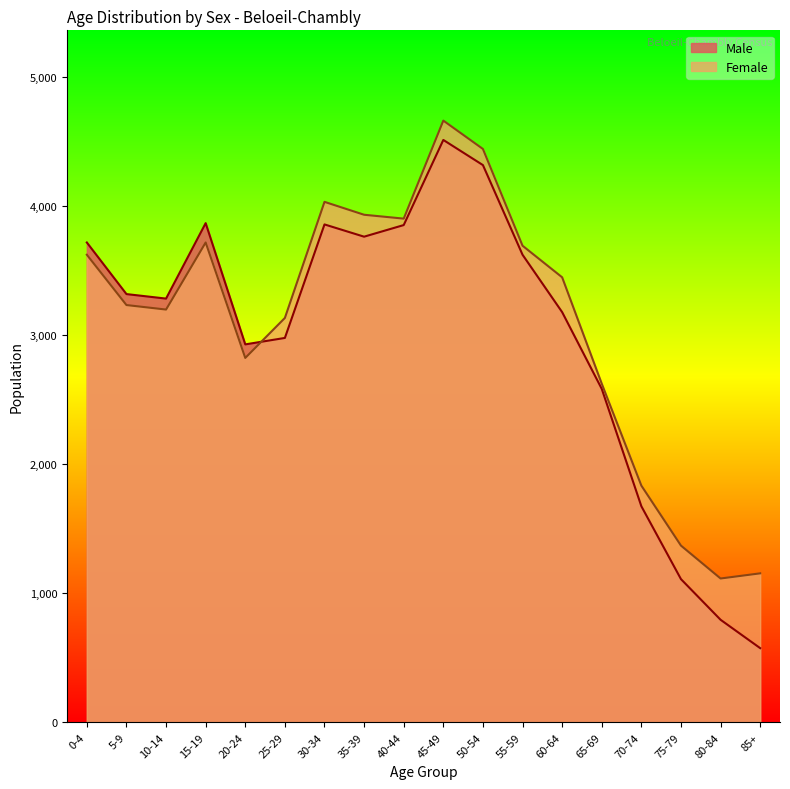

What is the label of the 7th point from the right?

55-59